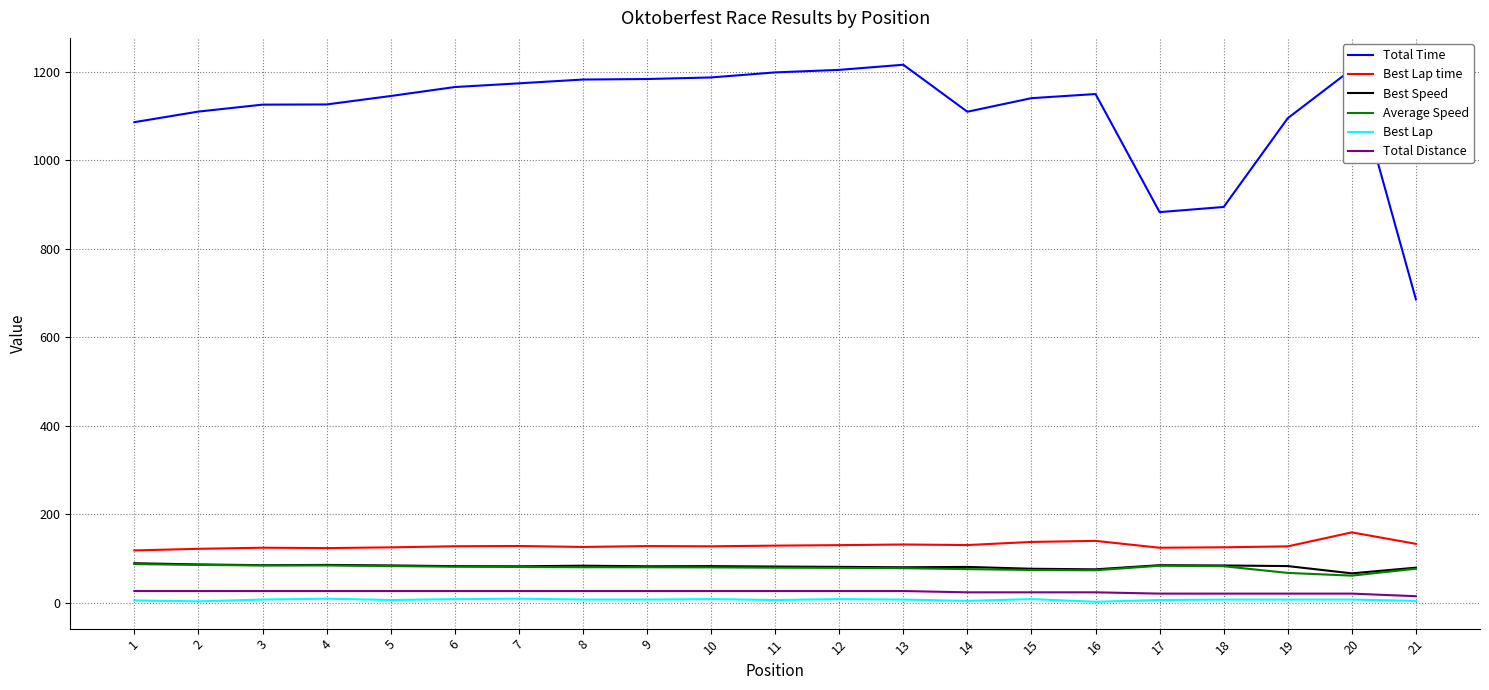

Which series has the largest range (max minus min)?

Total Time